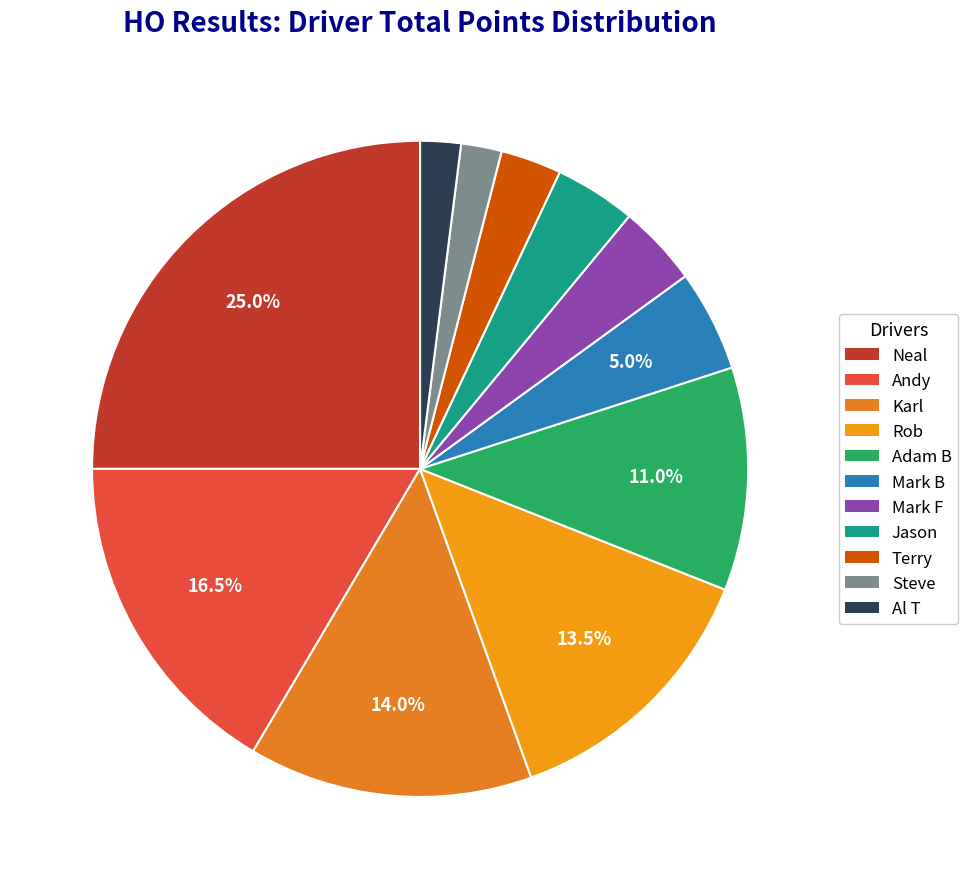

Count the number of slices in the pie.

11